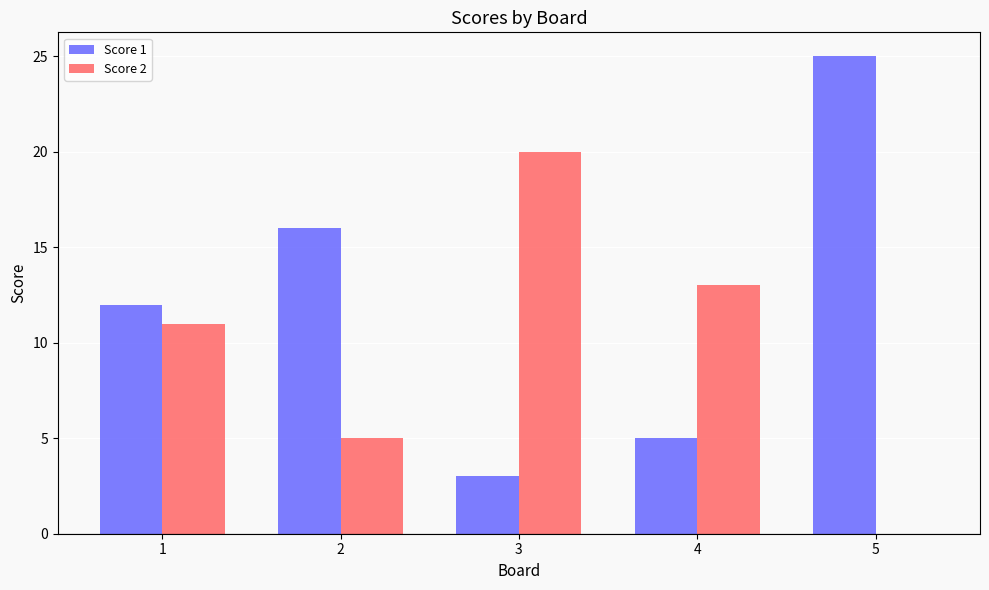

What is the sum of all Score 2 values?

49